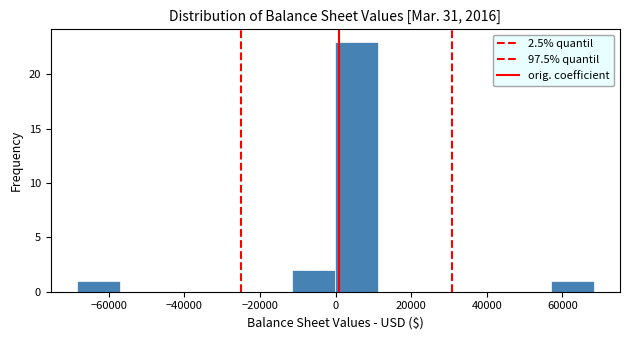

Reading left to right, transcribe this chart: for each bar, give the range it covers on the x-axis and its height. Neither the bar edges nor the heights are printed on the chart, so give them approximately, as read against the axes.

-68000 to -58000: 1
-58000 to -46000: 0
-46000 to -34000: 0
-34000 to -22000: 0
-22000 to -12000: 0
-12000 to 0: 2
0 to 12000: 23
12000 to 22000: 0
22000 to 34000: 0
34000 to 46000: 0
46000 to 56000: 0
56000 to 68000: 1